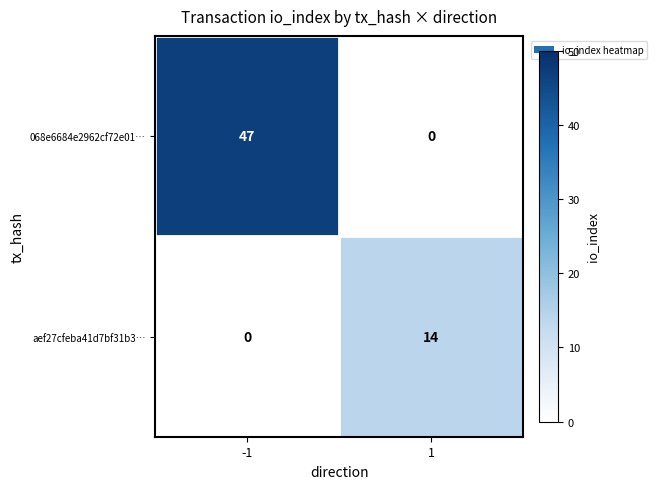

Which series has the widest spread of values?

068e6684e2962cf72e01…